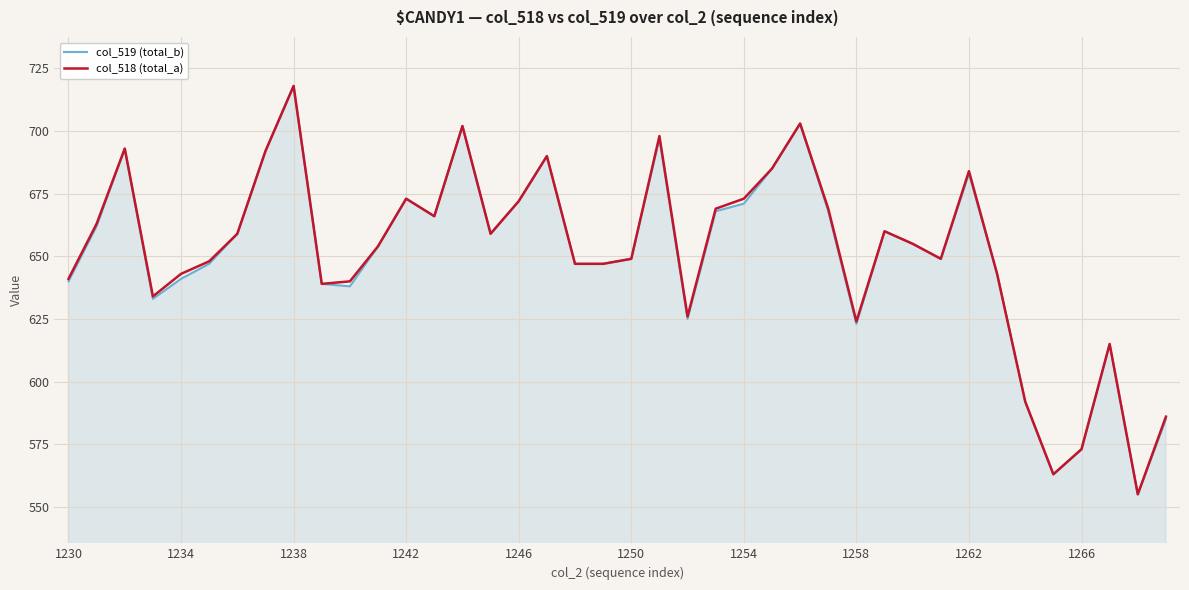

What is the highest value of the col_518 (total_a) series?

718